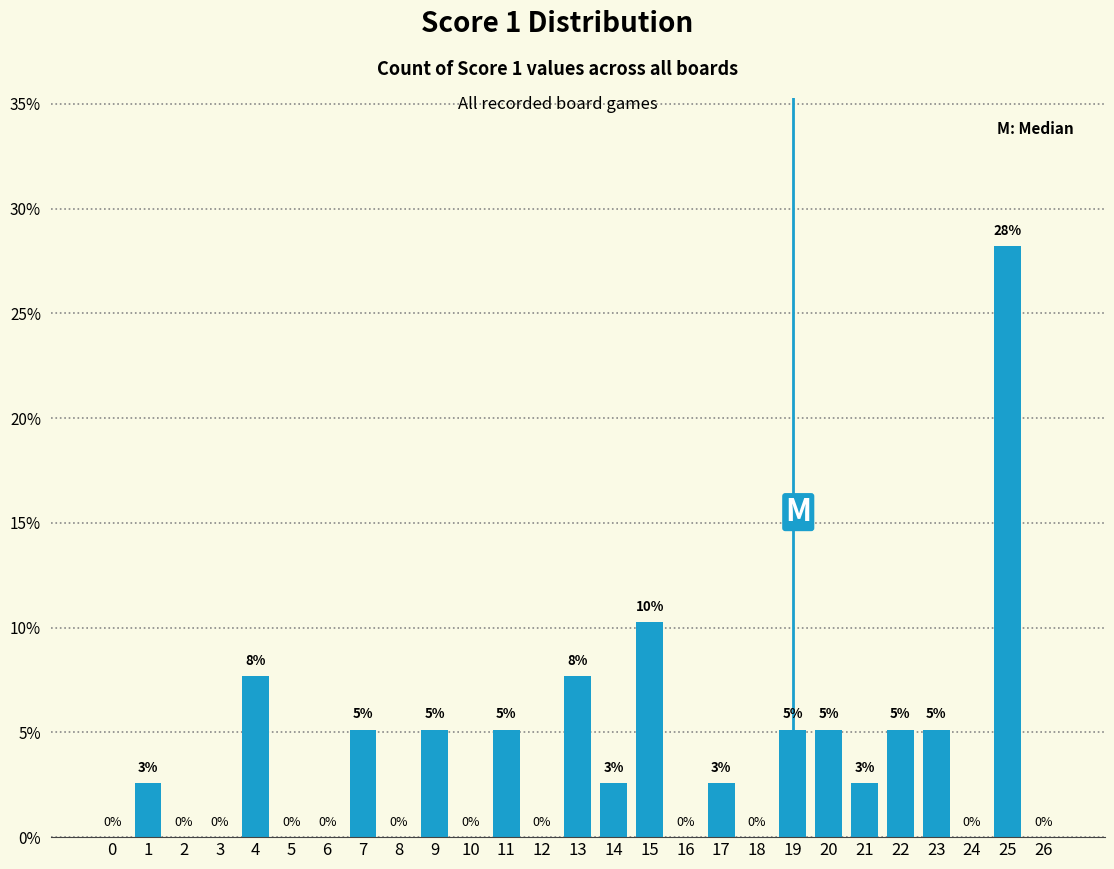

At which label does the data first exceed 2?

1